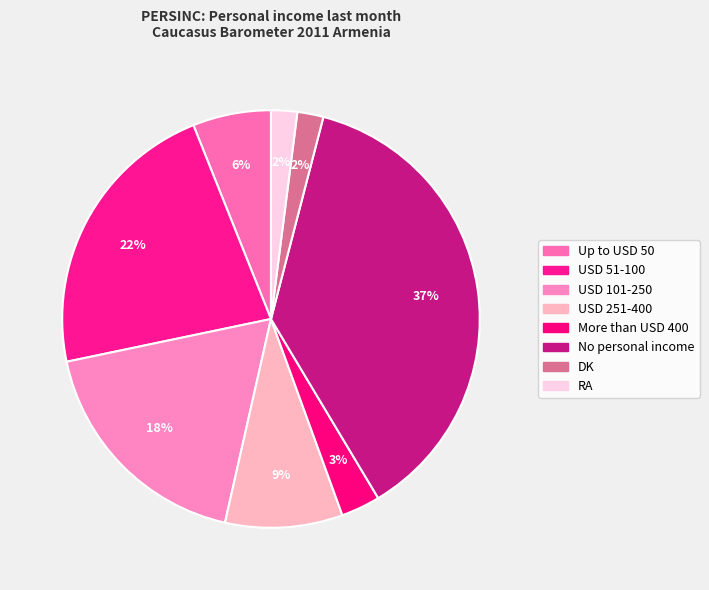

Count the number of slices in the pie.

8